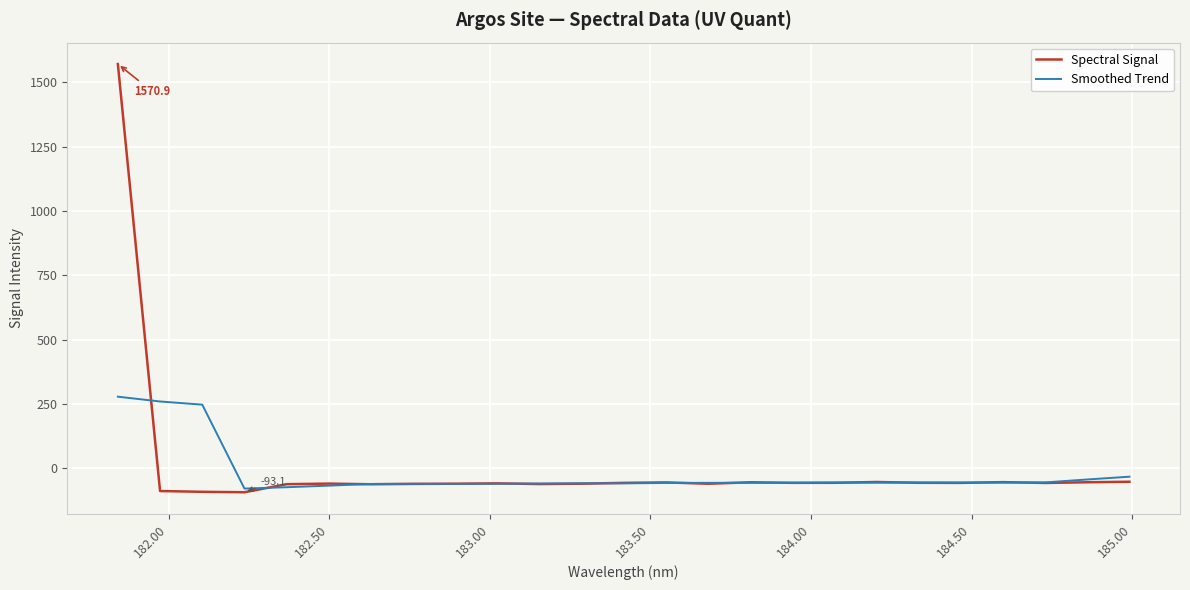

List the series in order of their peak value, lowest first.

Smoothed Trend, Spectral Signal